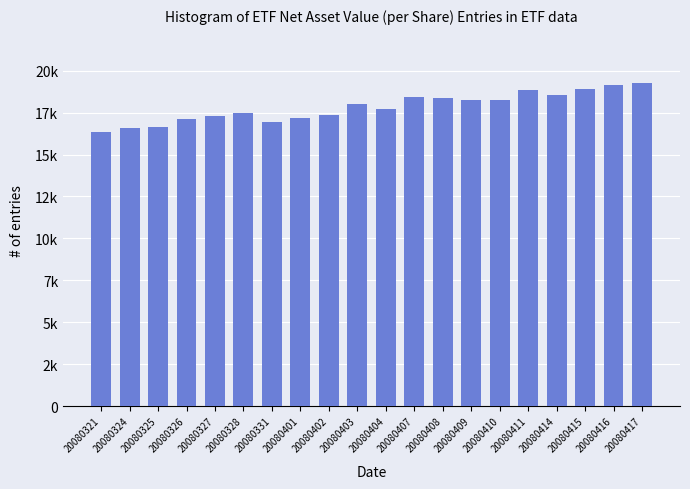

Reading right to left, what are all the values shown in this chart?

20080417=19258.9	20080416=19147.7	20080415=18922.0	20080414=18562.7	20080411=18835.6	20080410=18247.4	20080409=18261.4	20080408=18345.6	20080407=18432.6	20080404=17735.5	20080403=17986.6	20080402=17349.6	20080401=17153.9	20080331=16965.0	20080328=17455.5	20080327=17269.7	20080326=17111.9	20080325=16648.9	20080324=16564.5	20080321=16317.9